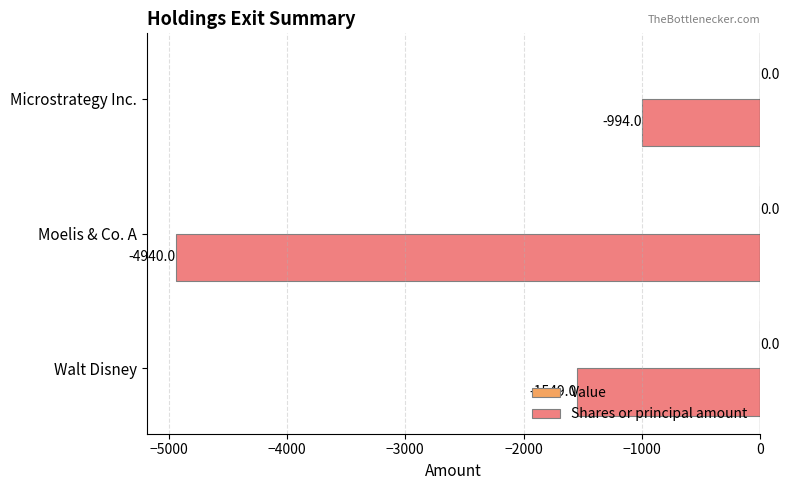

What is the sum of all values?

-7483